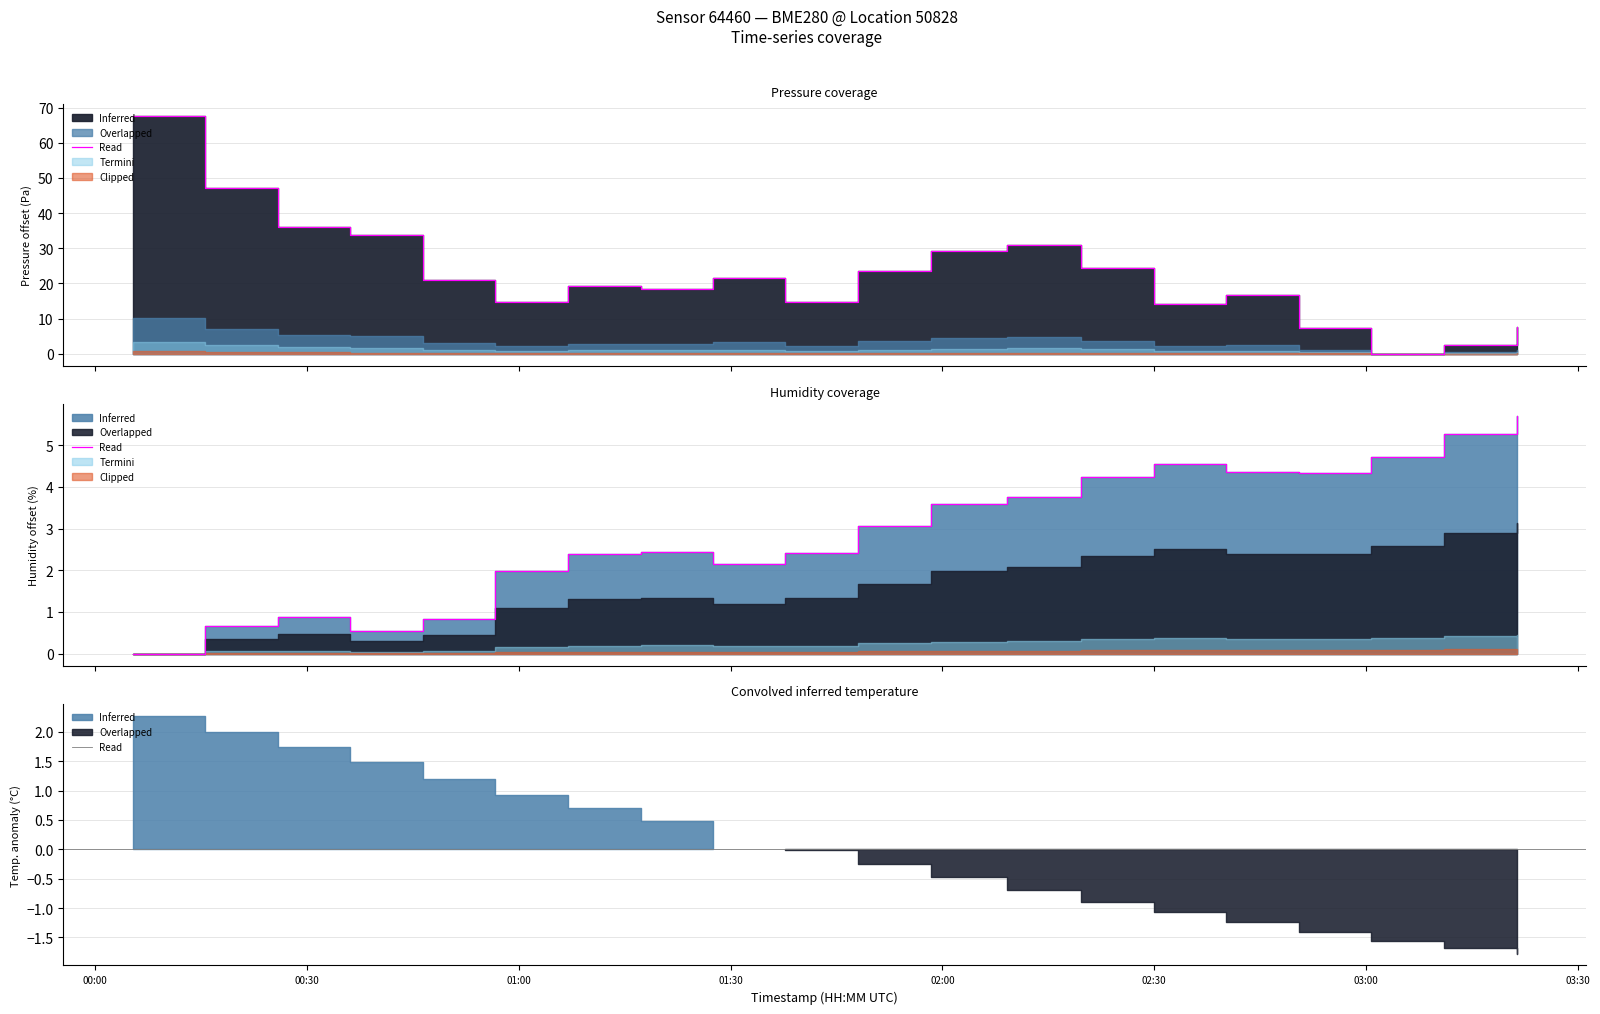

Reading left to right, extract all data points from this chart.

0.0	0.7	0.9	0.6	0.8	2.0	2.4	2.5	2.2	2.4	3.1	3.6	3.8	4.2	4.6	4.4	4.3	4.7	5.3	5.7